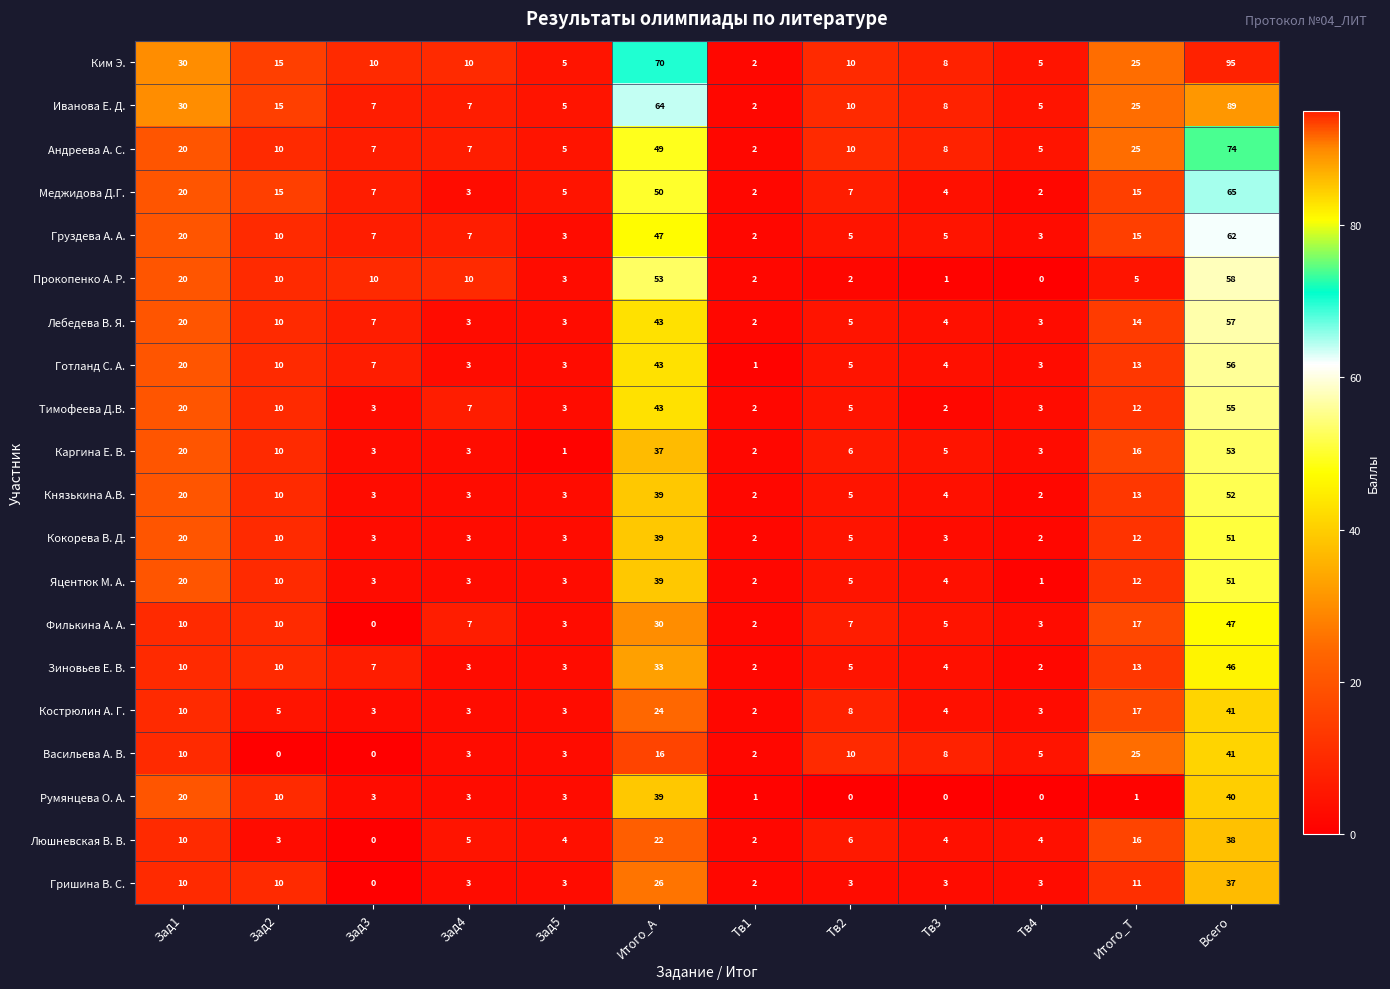

What is the total value across all series at Зад4?

96